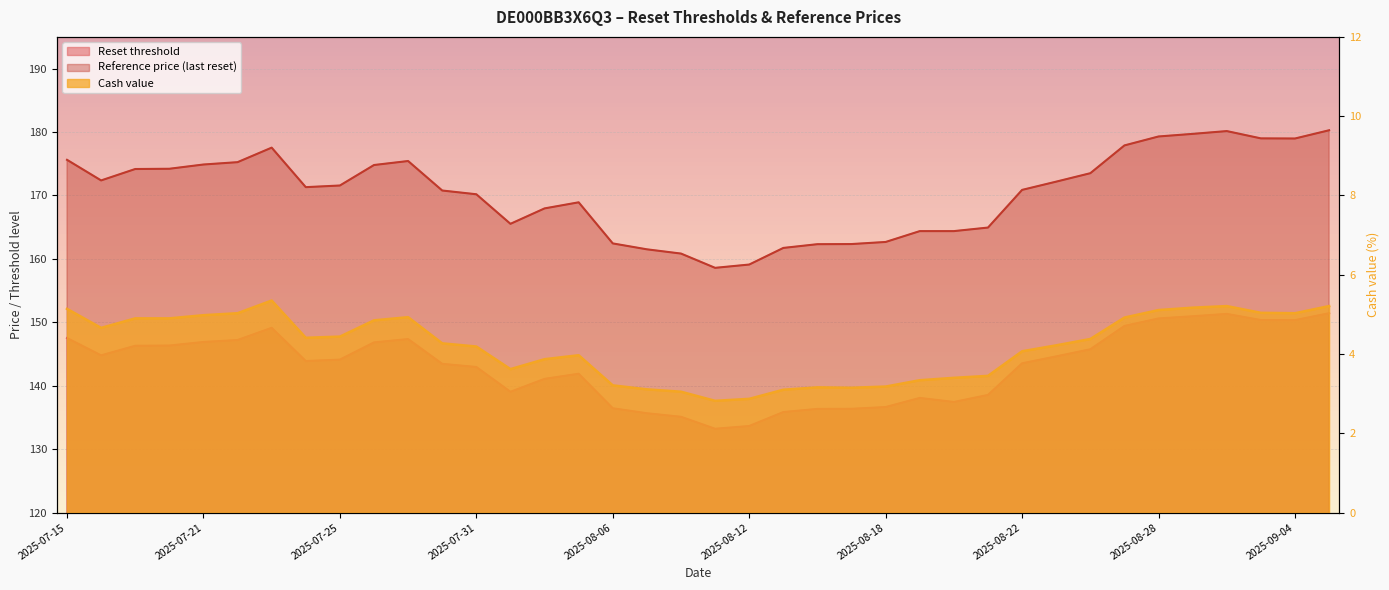

What is the sum of the Reset threshold values at 2025-08-15 and 2025-07-24?

280.3